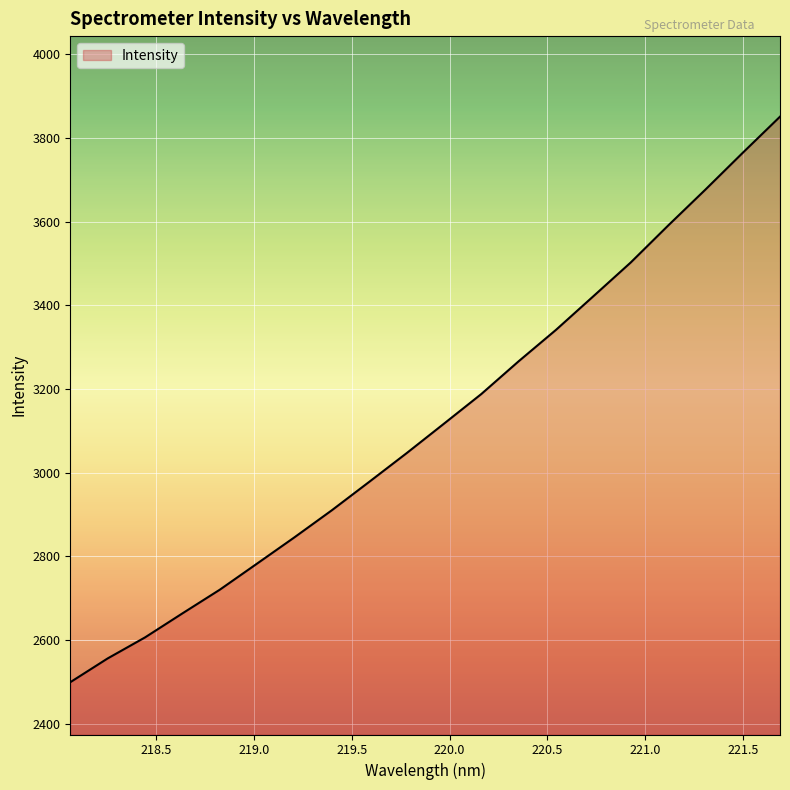

Reading left to right, extract all data points from this chart.

2499.4	2556.2	2606.5	2663.9	2720.5	2783.1	2845.8	2910.5	2978.4	3046.9	3117.3	3188.2	3266.6	3341.7	3421.9	3502.6	3590.7	3676.7	3764.7	3851.2